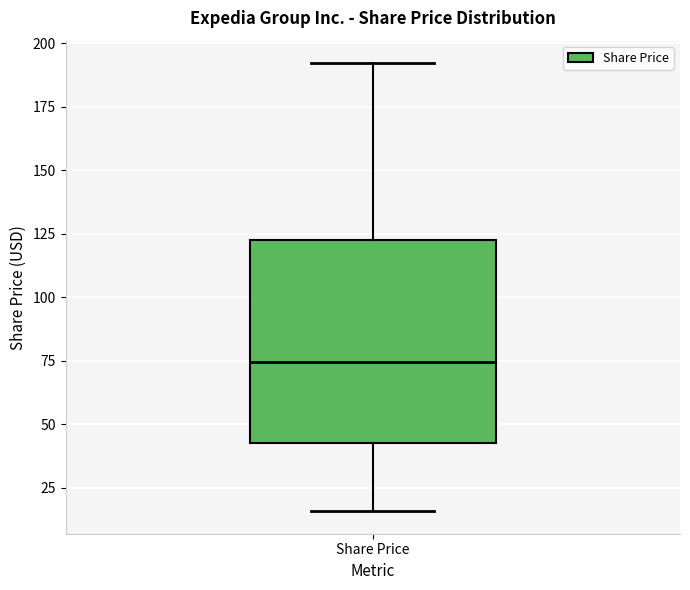

Transcribe this box plot: give where the median line is, the range the box spans, and where the two whiskers end, as read against the y-axis. The values are not printed on the chart, so give them approximately, as read against the axis.

median 75, box 45 to 125, whiskers 15 to 190